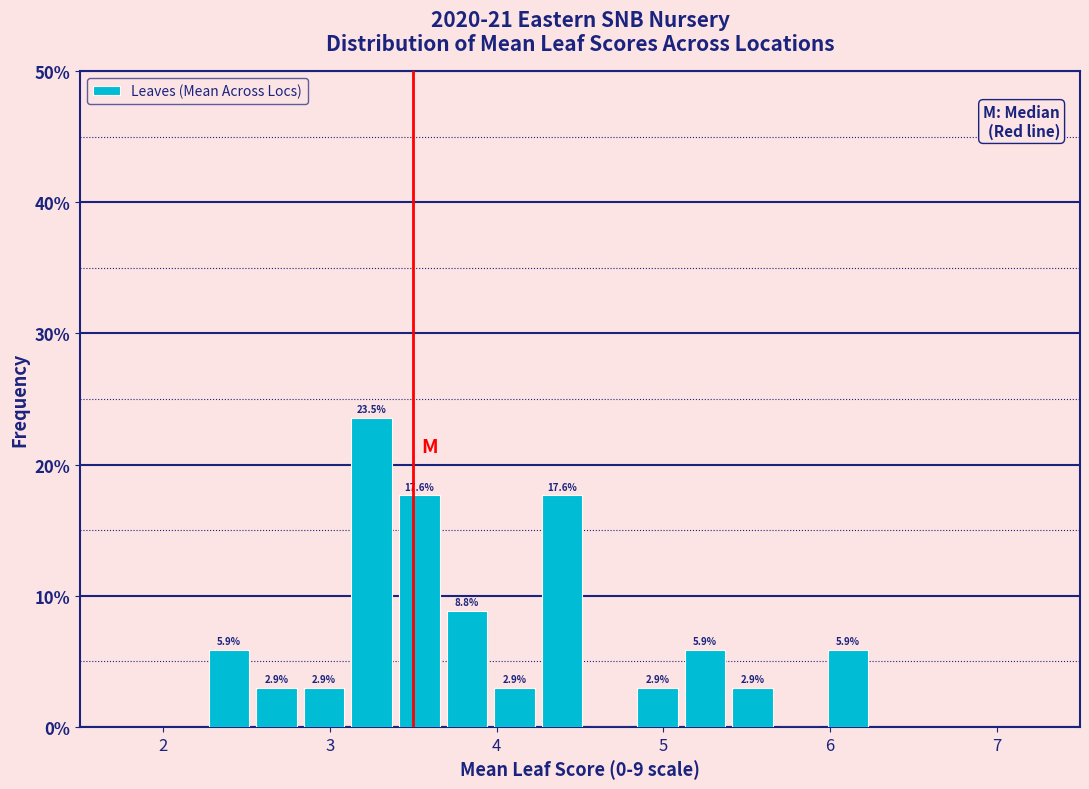

Read against the x-axis, roughly where is the centre of the tallest bar?

3.3